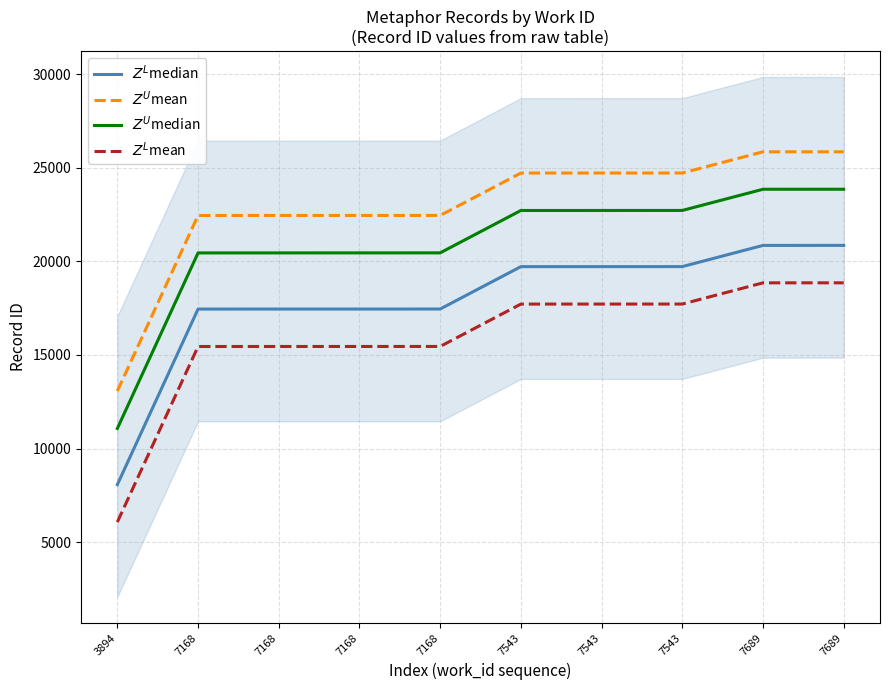

What is the value of the $Z^U$median point at the 5th from the left?

20451